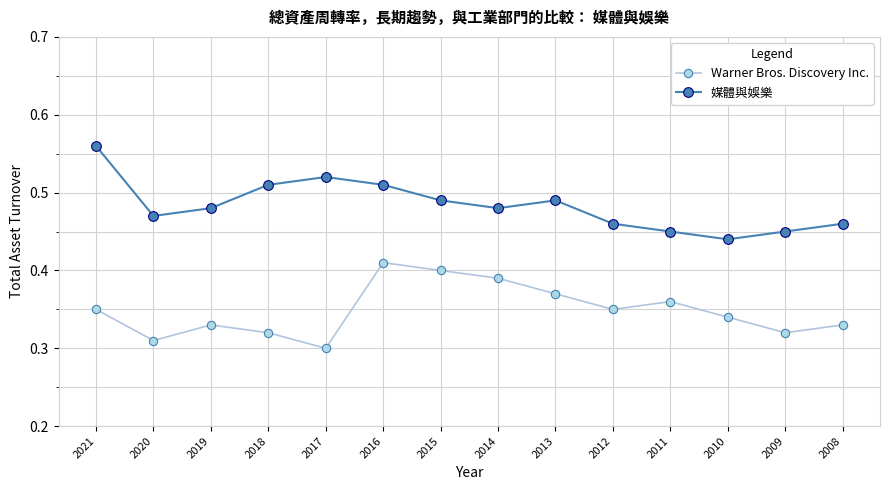

Rank the series by their maximum value, from lowest to highest.

Warner Bros. Discovery Inc., 媒體與娛樂